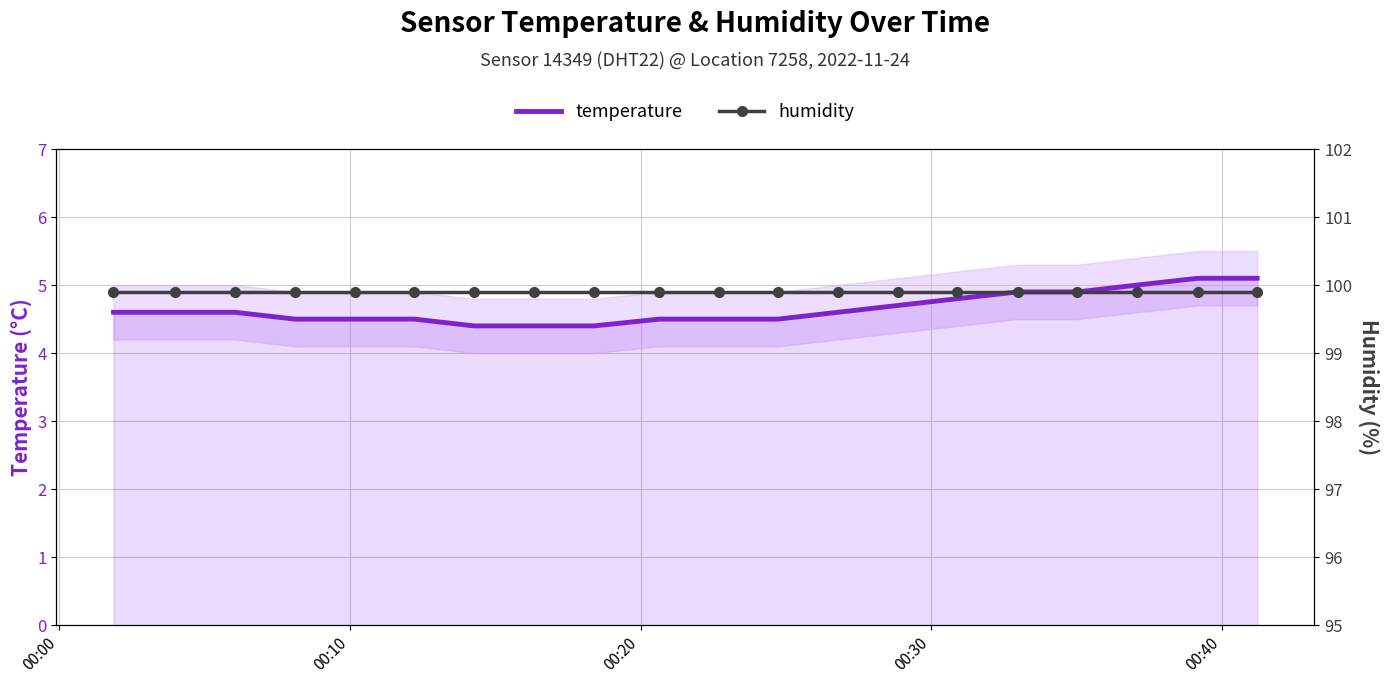

What is the minimum value for temperature?

4.4